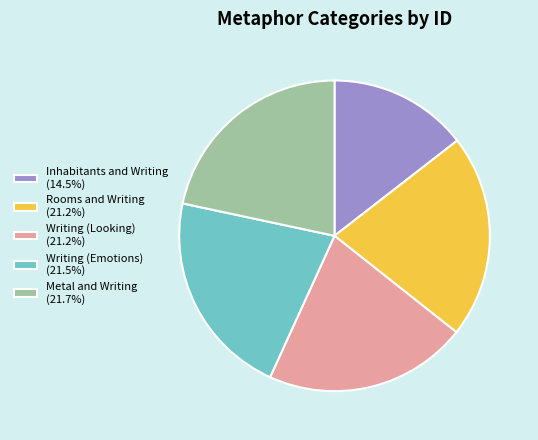

The Rooms and Writing slice represents 21% of the pie. True or false?

True